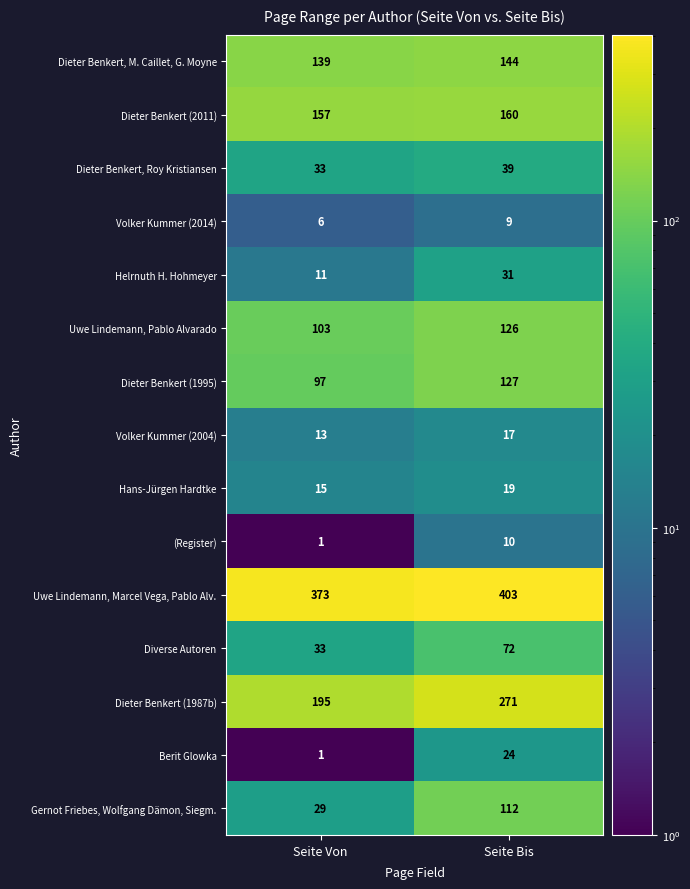

What is the difference between the maximum and minimum values in the Helrnuth H. Hohmeyer series?

20